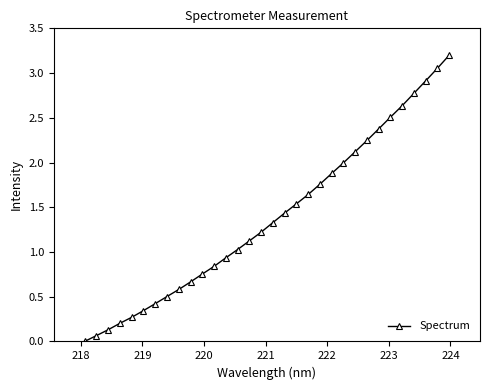

What is the sum of all values?

44.5